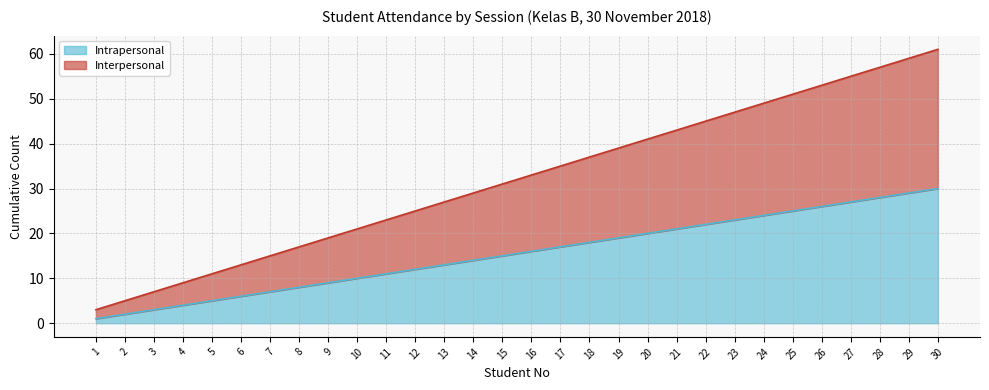

At which category is the sum across all series the highest?

30